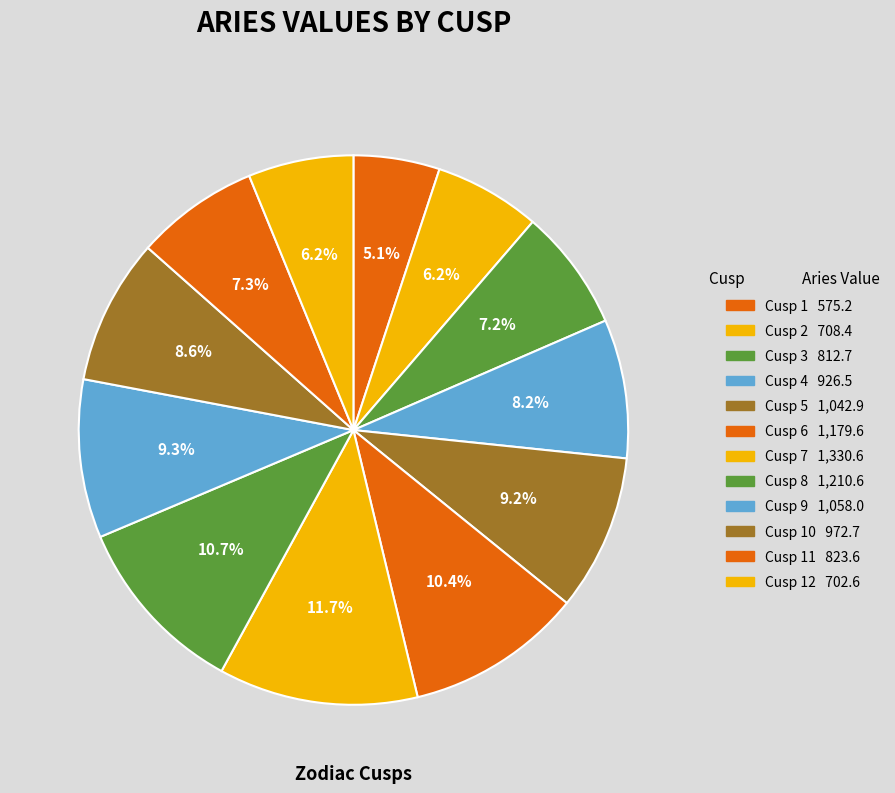

Count the number of slices in the pie.

12